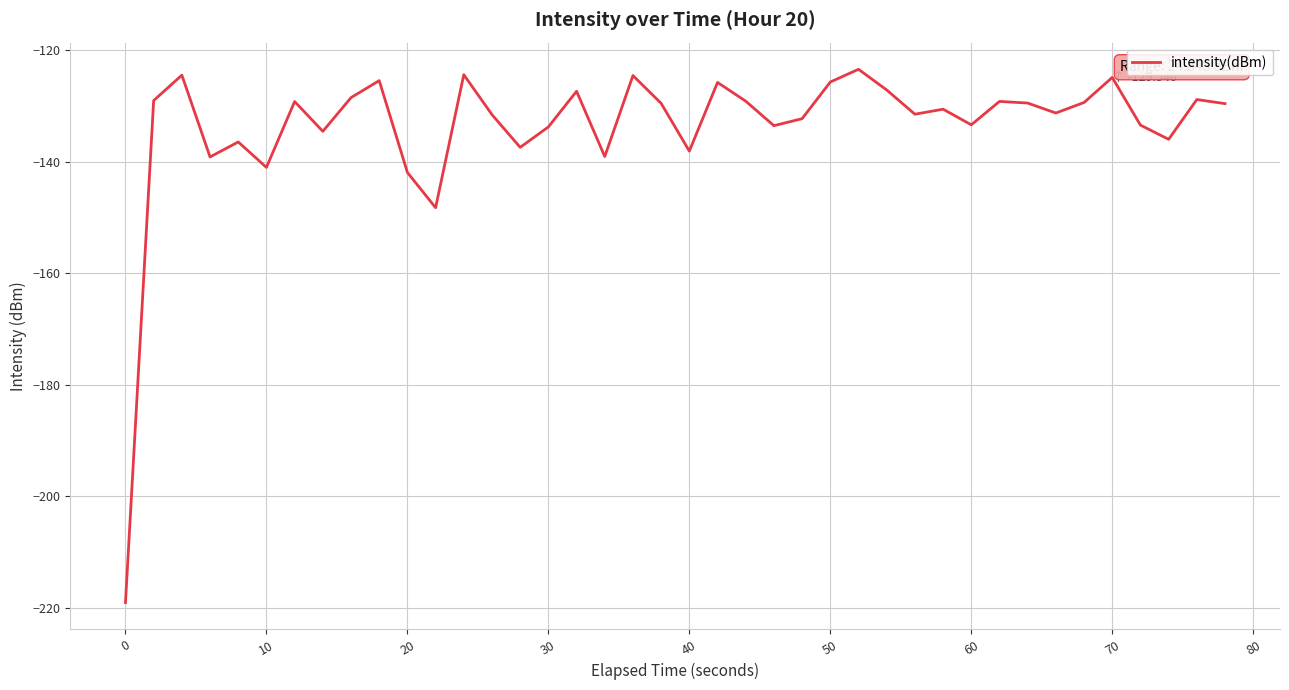

What is the difference between the maximum and minimum values?

95.7